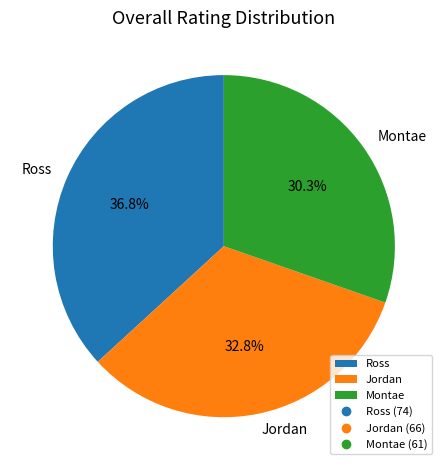

Is there any slice that represents more than half of the pie?

No